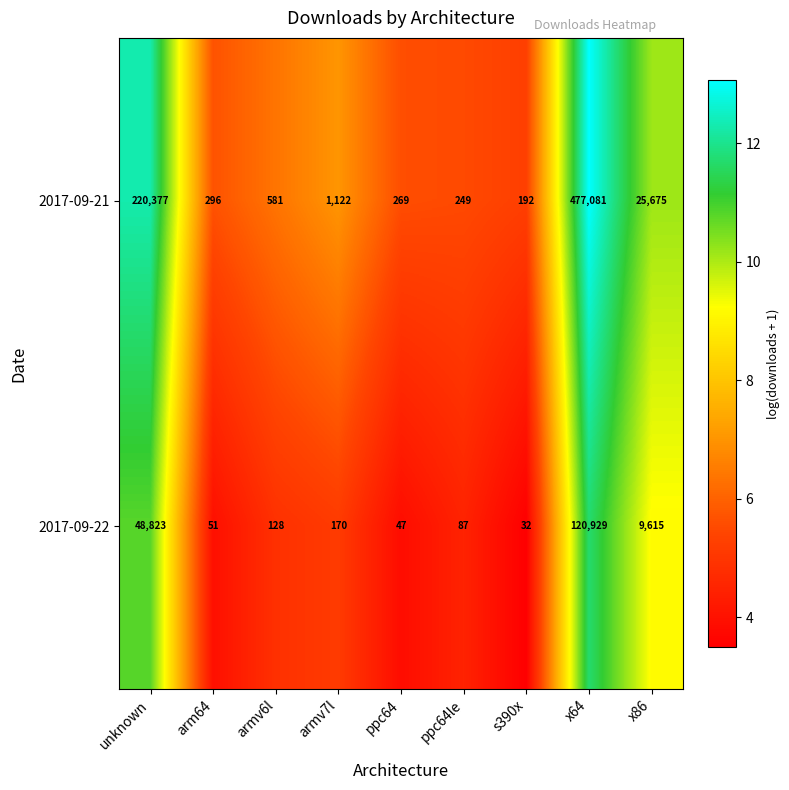

Is it true that 2017-09-22 equals 170 at armv7l?

True